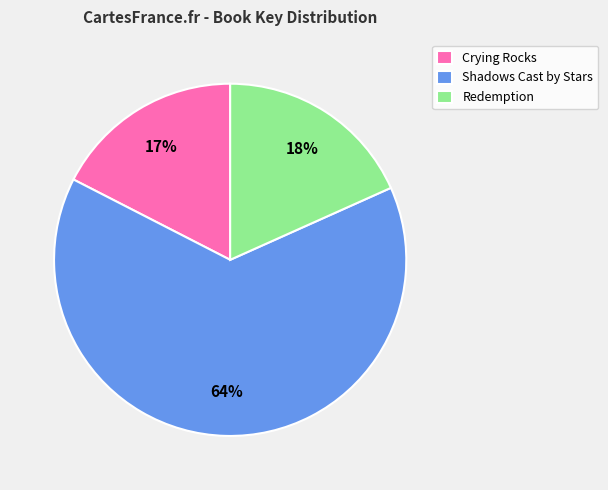

How many segments does this pie chart have?

3